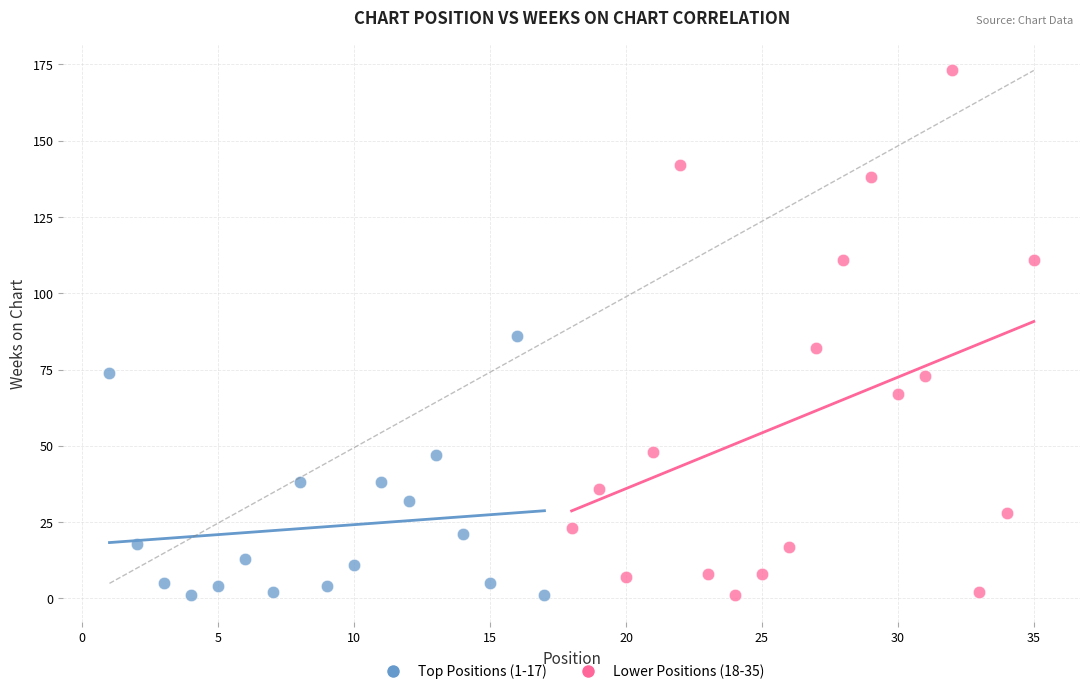

Which series contains the highest Y value?

Lower Positions (18-35)